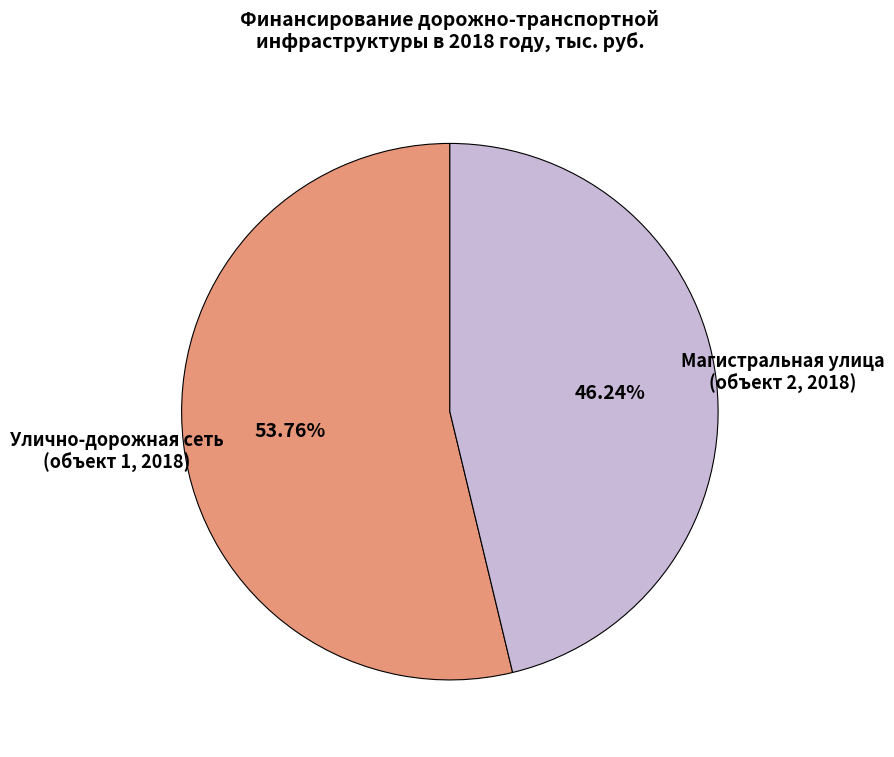

Is the sum of Улично-дорожная сеть (объект 1, 2018) and Магистральная улица (объект 2, 2018) greater than half?

Yes